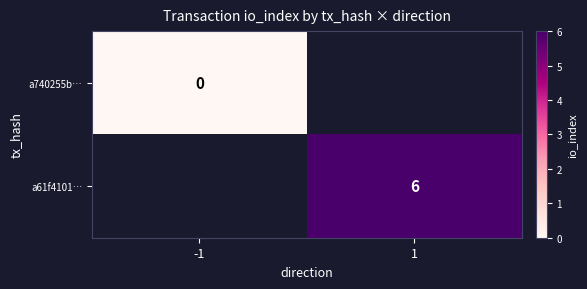

The a61f4101… series shows 3 at 1. True or false?

False